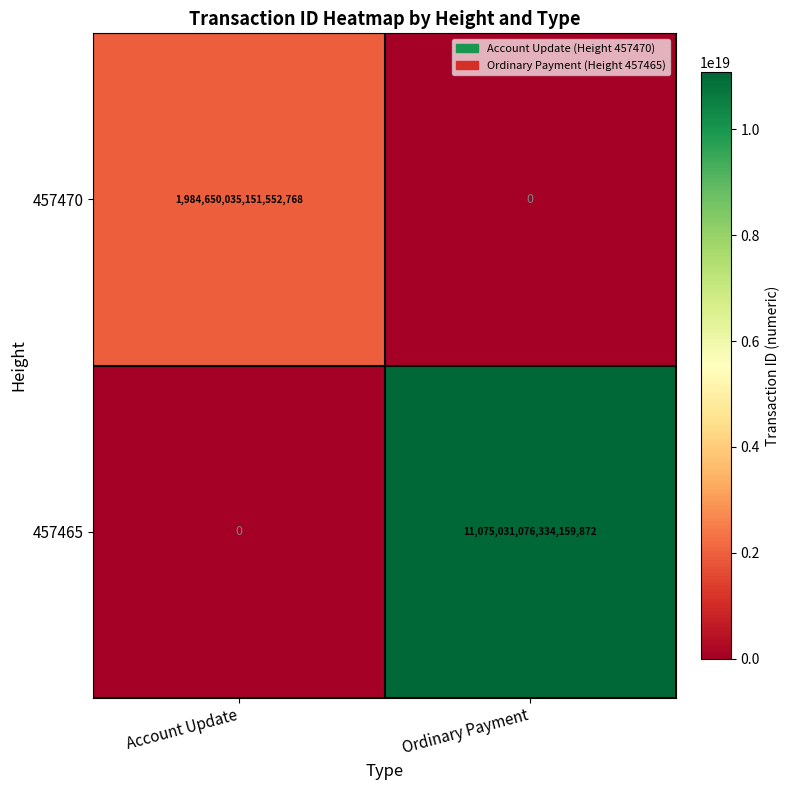

Which category has the highest value across all series?

Ordinary Payment